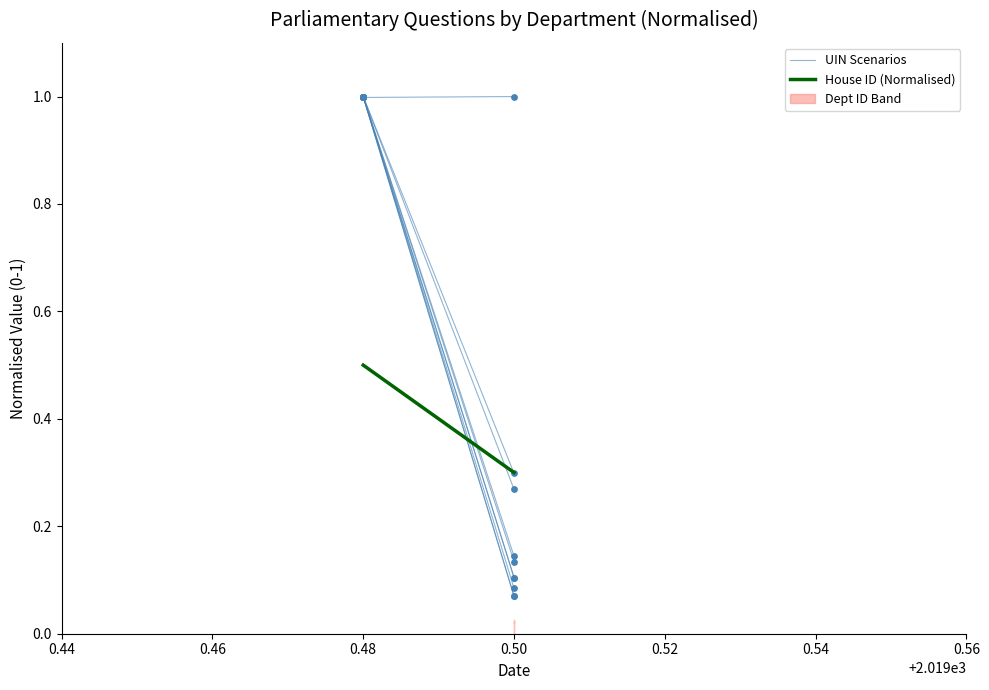

The value of House ID (Normalised) at 0.50 is 0.3. True or false?

True